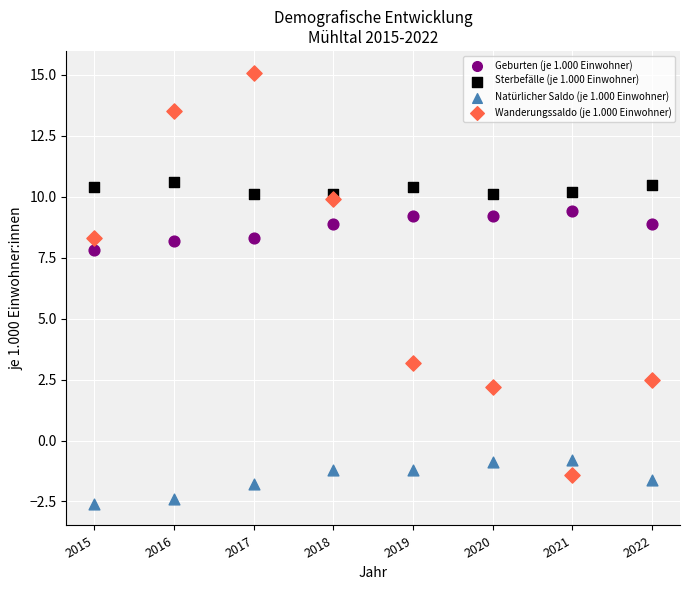

Which series contains the lowest Y value?

Natürlicher Saldo (je 1.000 Einwohner)